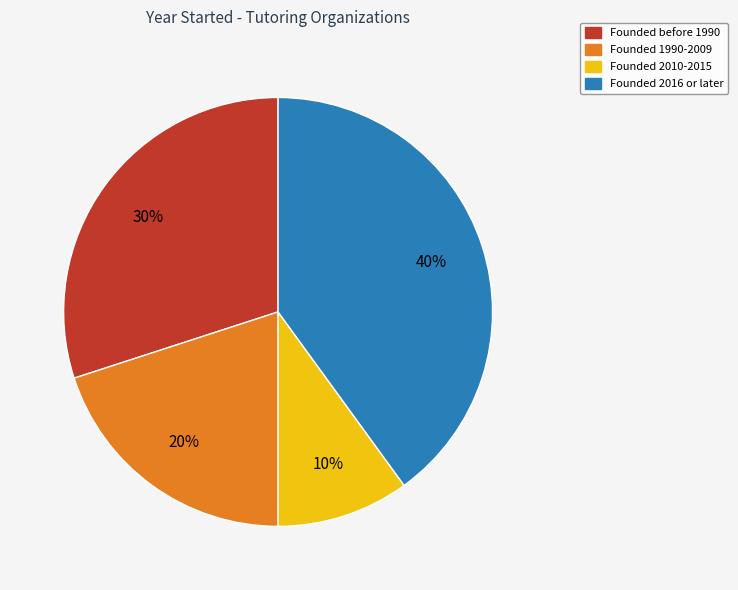

To the nearest percent, what is the difference between the largest and smallest slice percentages?

30%